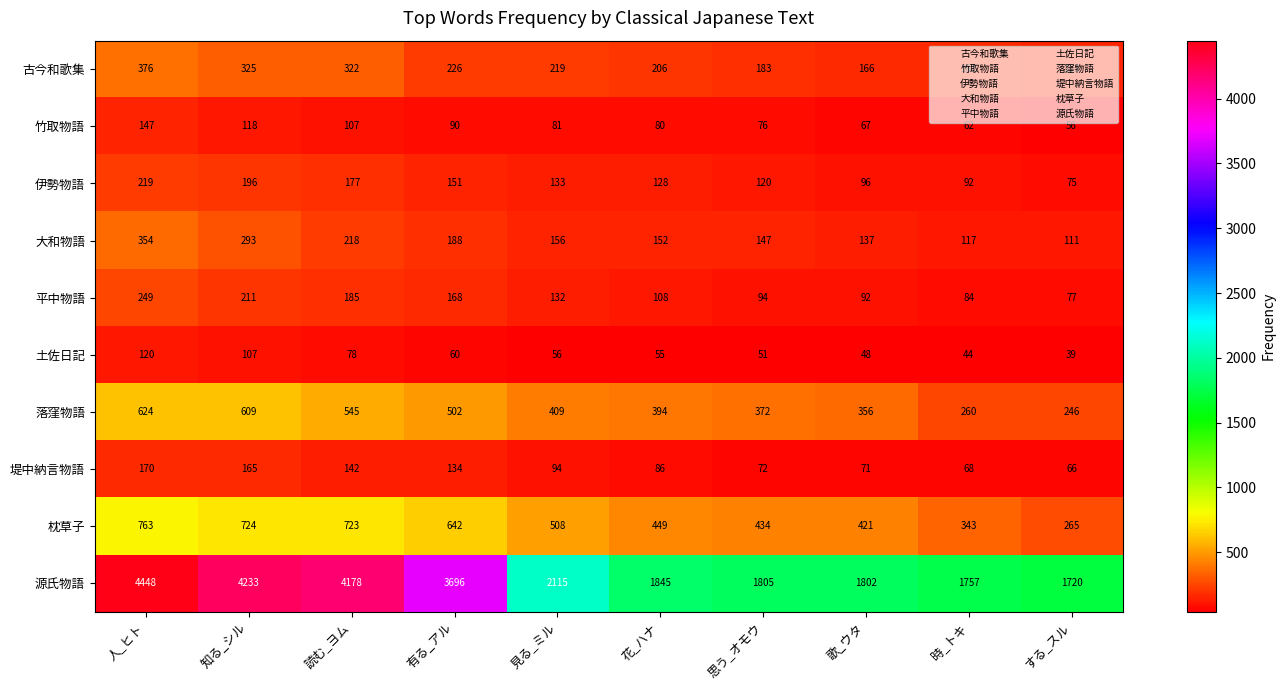

Where does the 大和物語 series first go above 156?

人_ヒト